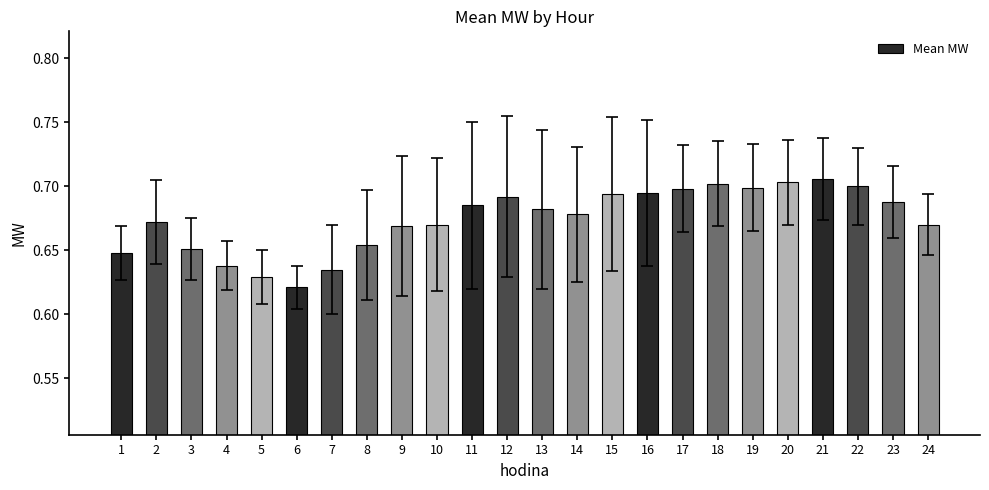

How many bars are there in total?

24